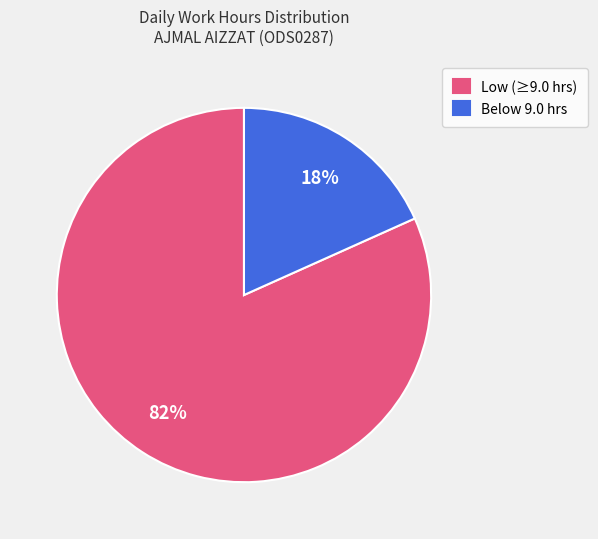

Which has a higher value, Below 9.0 hrs or Low (≥9.0 hrs)?

Low (≥9.0 hrs)